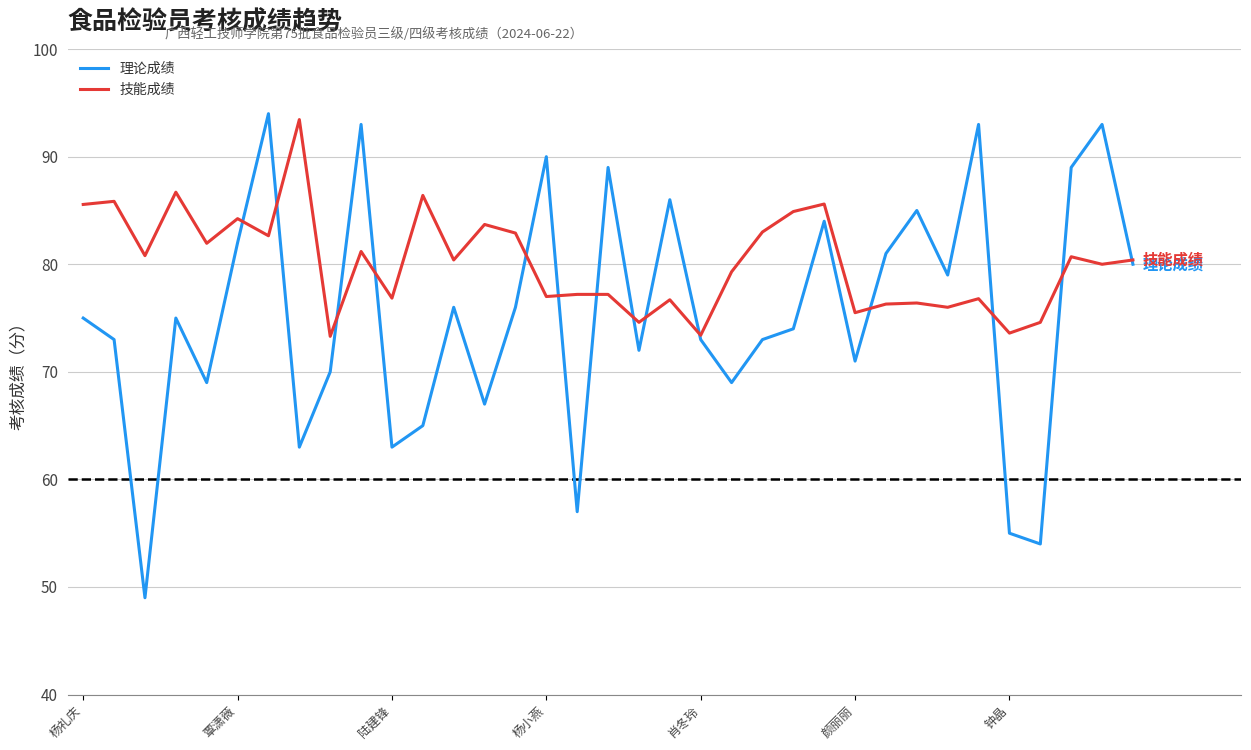

Rank the series by their average value, from highest to lowest.

技能成绩, 理论成绩